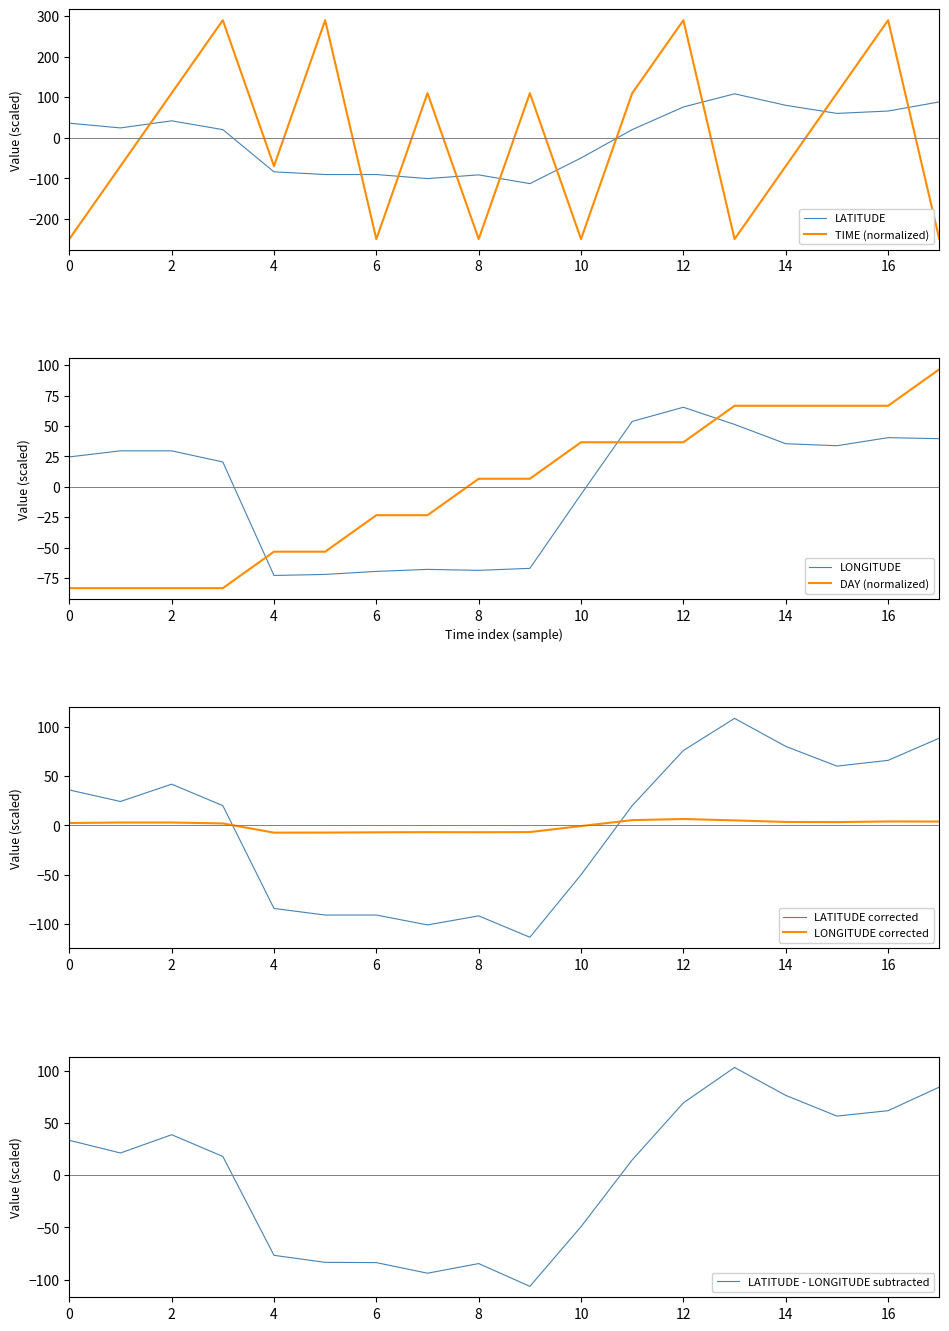

True or false: TIME has a value of -250.0 at 6.

True